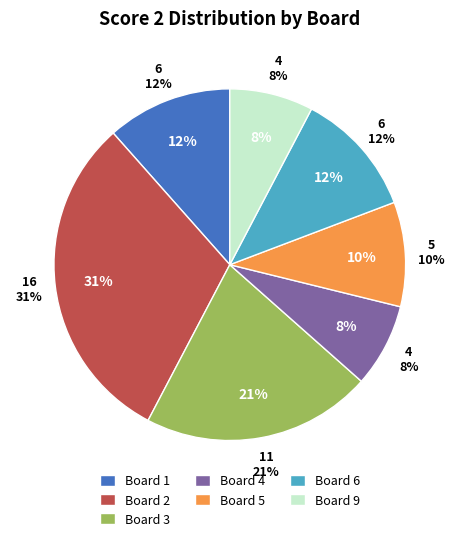

Combined, what portion of the pie is 3 and 1?

32.7%